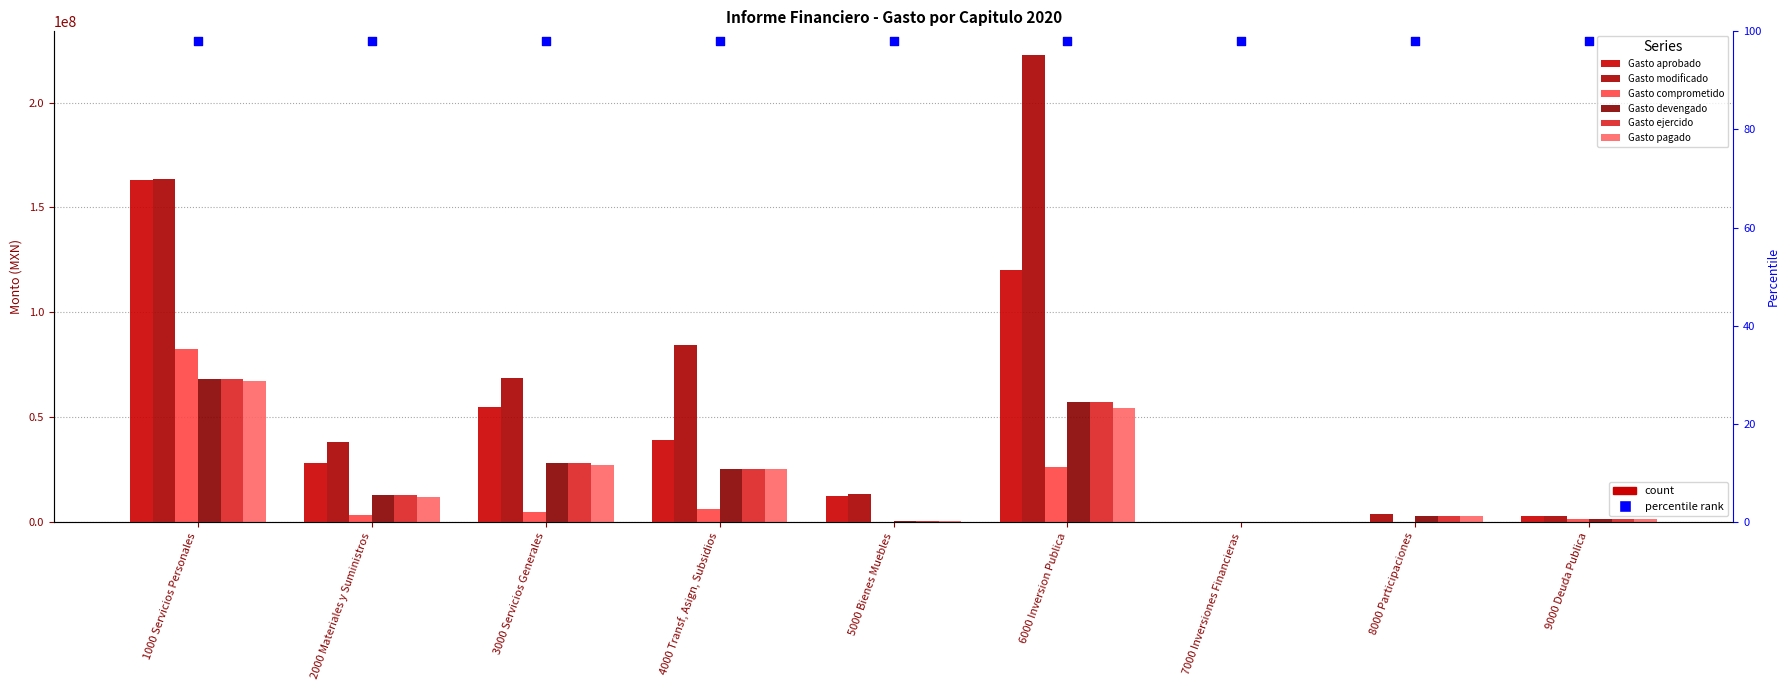

Which series reaches the maximum Y coordinate?

Gasto modificado